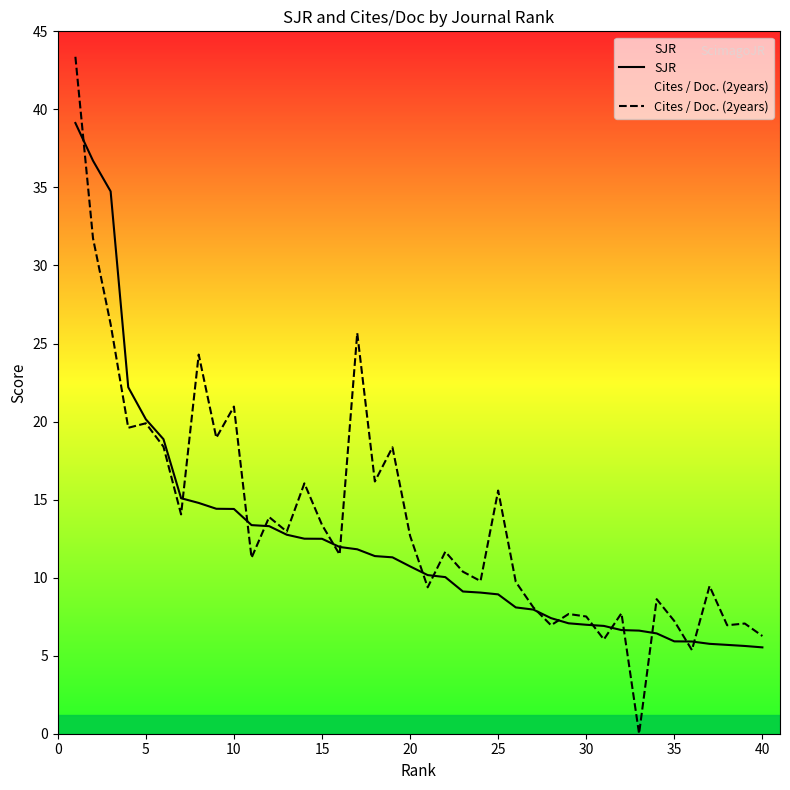

How many data points in Cites / Doc. (2years) are above 11?

22